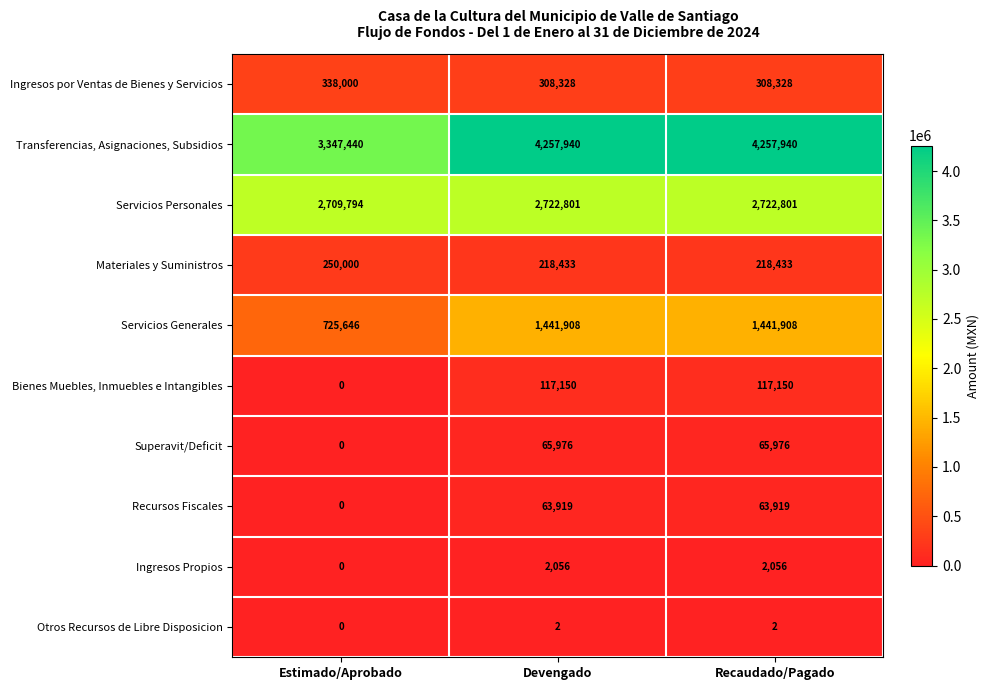

What is the difference between the Bienes Muebles, Inmuebles e Intangibles values at Estimado/Aprobado and Devengado?

117150